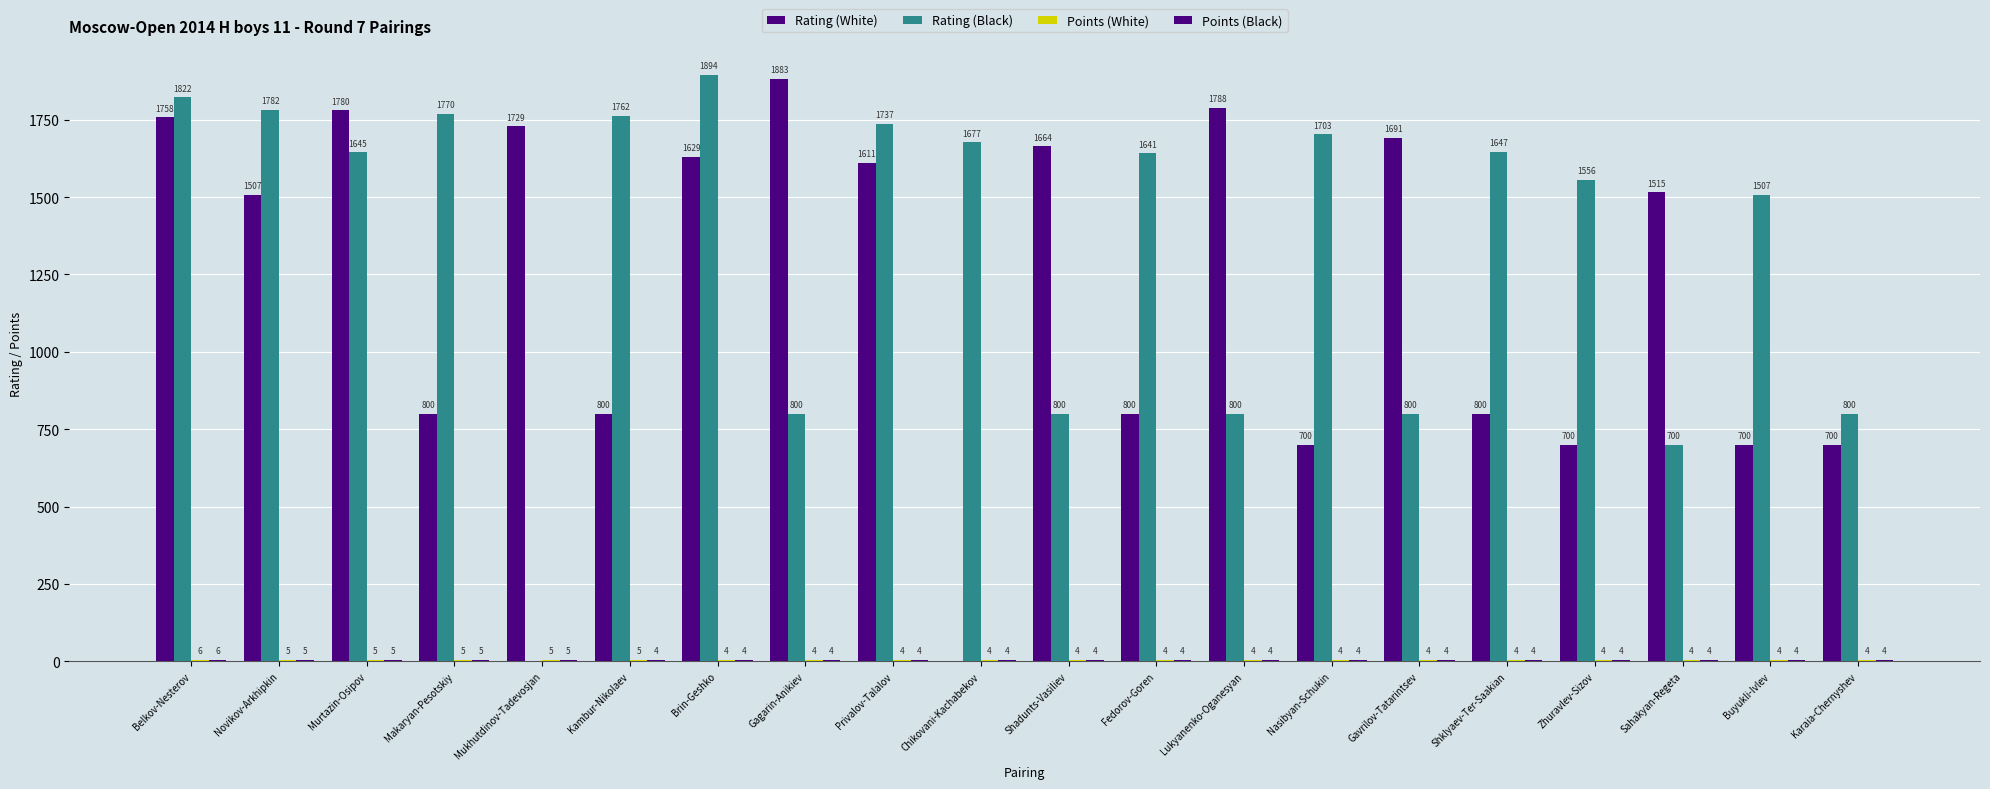

How many series are shown in this chart?

4